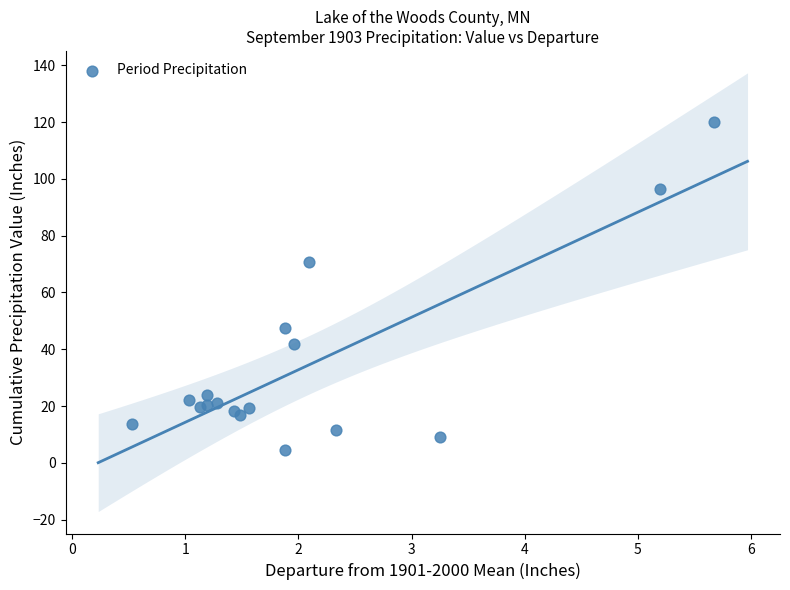

What Y value in the scatter plot is closest to 62?

70.7